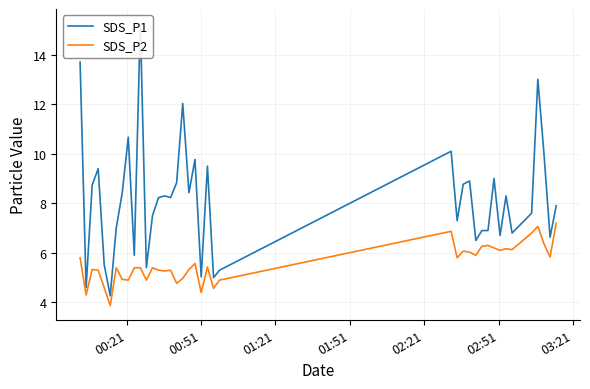

Reading left to right, transcribe all the data shown in this chart.

SDS_P1: 13.7	4.6	8.7	9.4	5.5	4.3	7.0	8.4	10.7	5.9	15.3	5.4	7.5	8.2	8.3	8.2	8.8	12.0	8.4	9.8	5.0	9.5	5.0	5.3	10.1	7.3	8.8	8.9	6.5	6.9	6.9	9.0	6.7	8.3	6.8	7.6	13.0	10.0	6.6	7.9
SDS_P2: 5.8	4.3	5.3	5.3	4.6	3.9	5.4	4.9	4.9	5.4	5.4	4.9	5.4	5.3	5.3	5.3	4.8	5.0	5.3	5.6	4.4	5.4	4.6	4.9	6.9	5.8	6.1	6.0	5.9	6.3	6.3	6.2	6.1	6.2	6.1	6.8	7.1	6.4	5.8	7.2